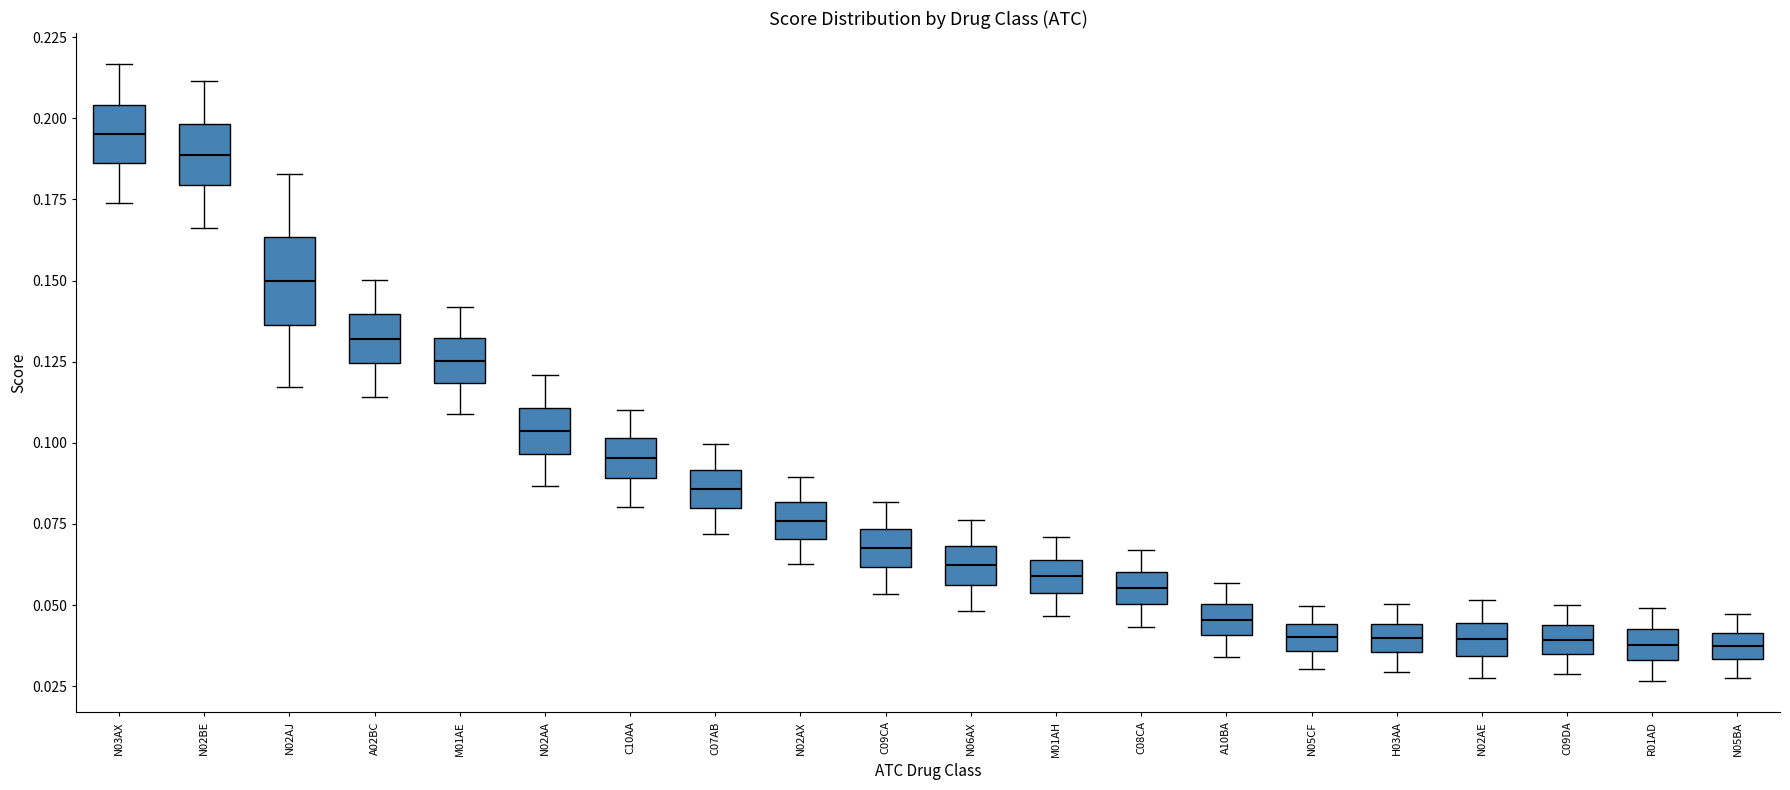

Which box is the tallest, from its lower edge to its upper edge?

N02AJ